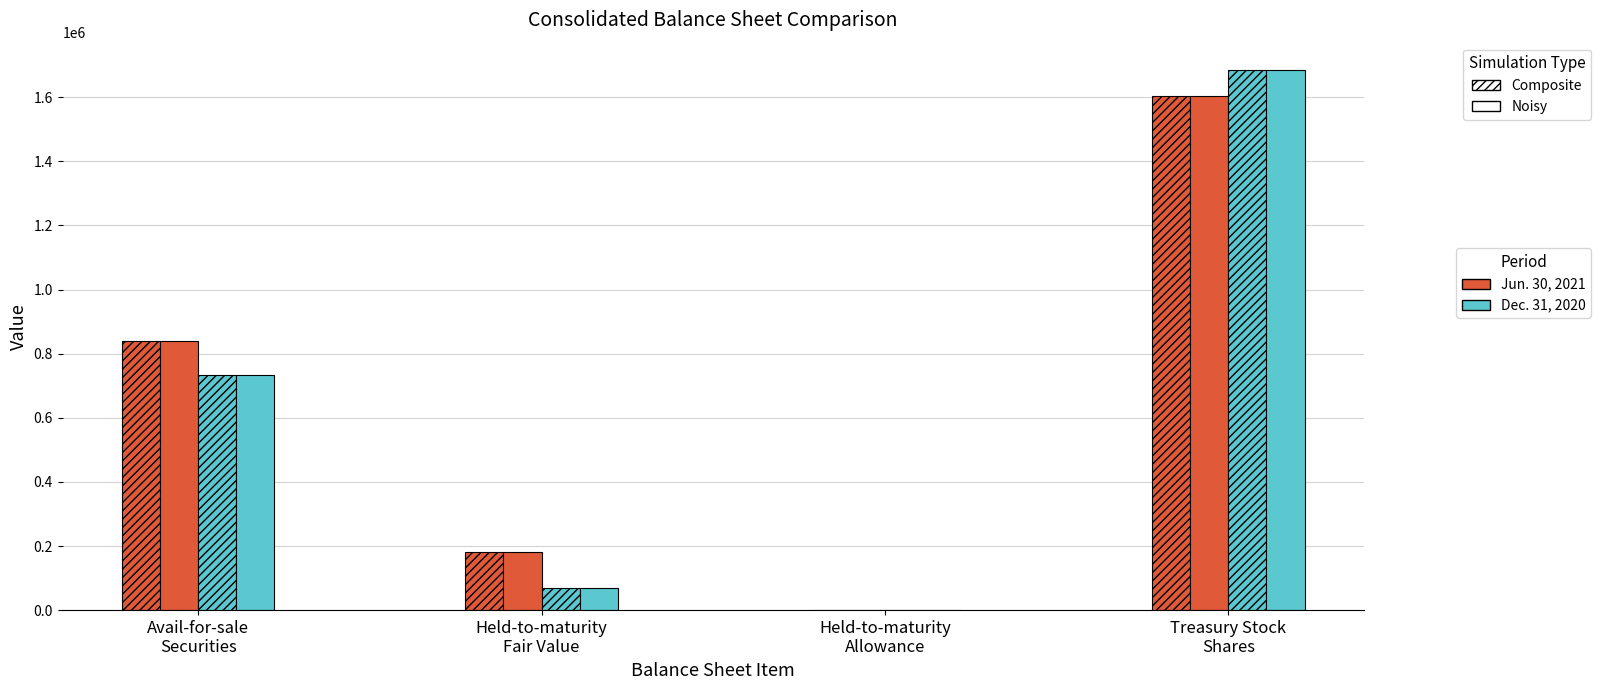

How many groups of bars are there?

4